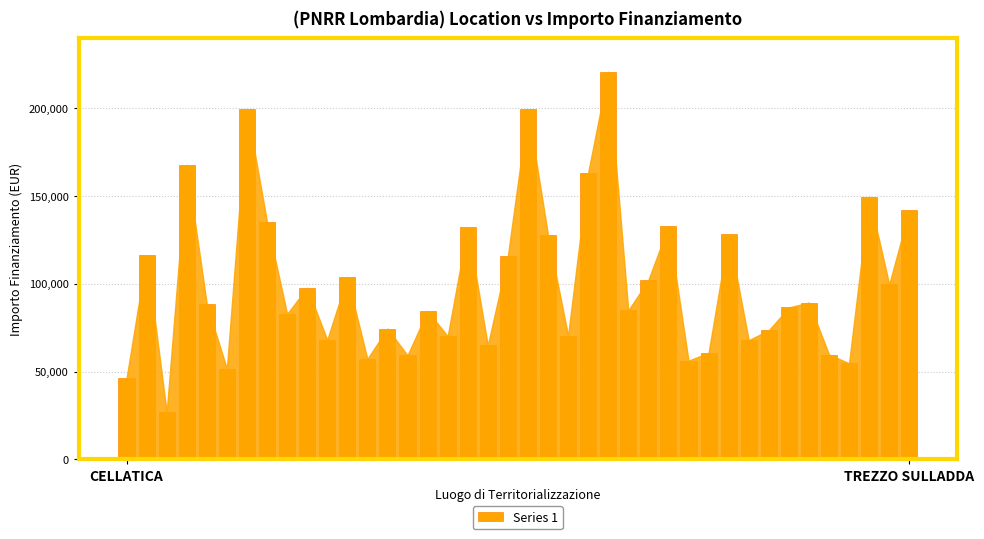

What is the value of the 20th bar from the left?

115789.8